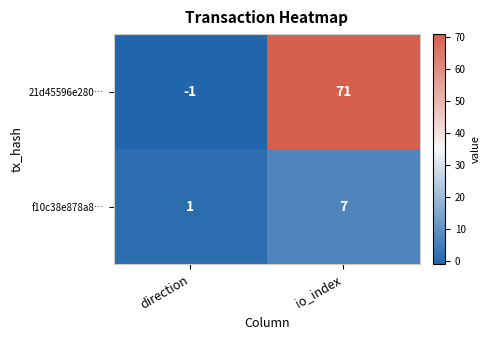

Which category has the highest value across all series?

io_index